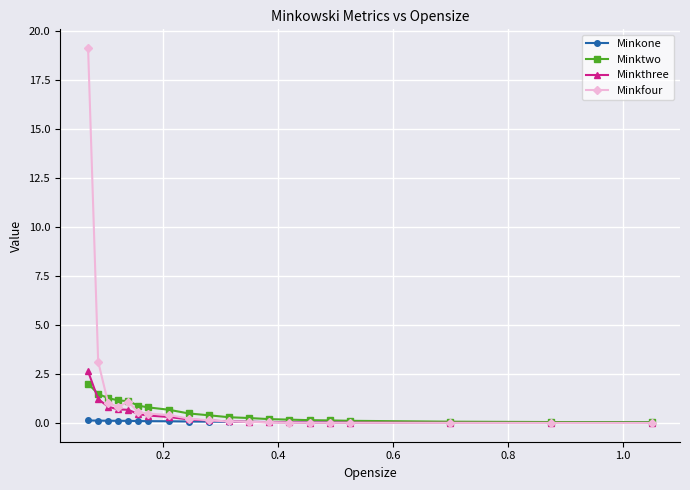

What is the greatest value displayed?

19.1